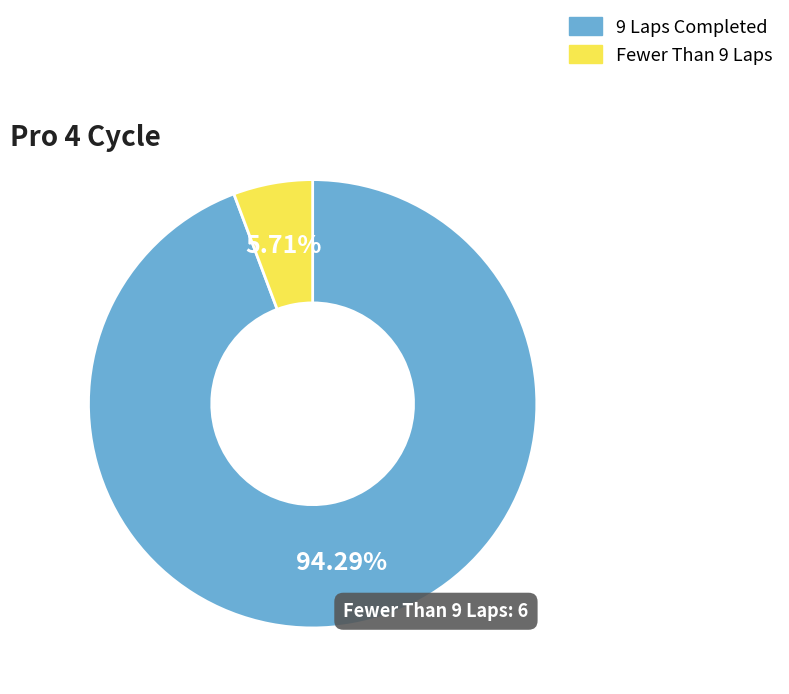

Count the number of slices in the pie.

2